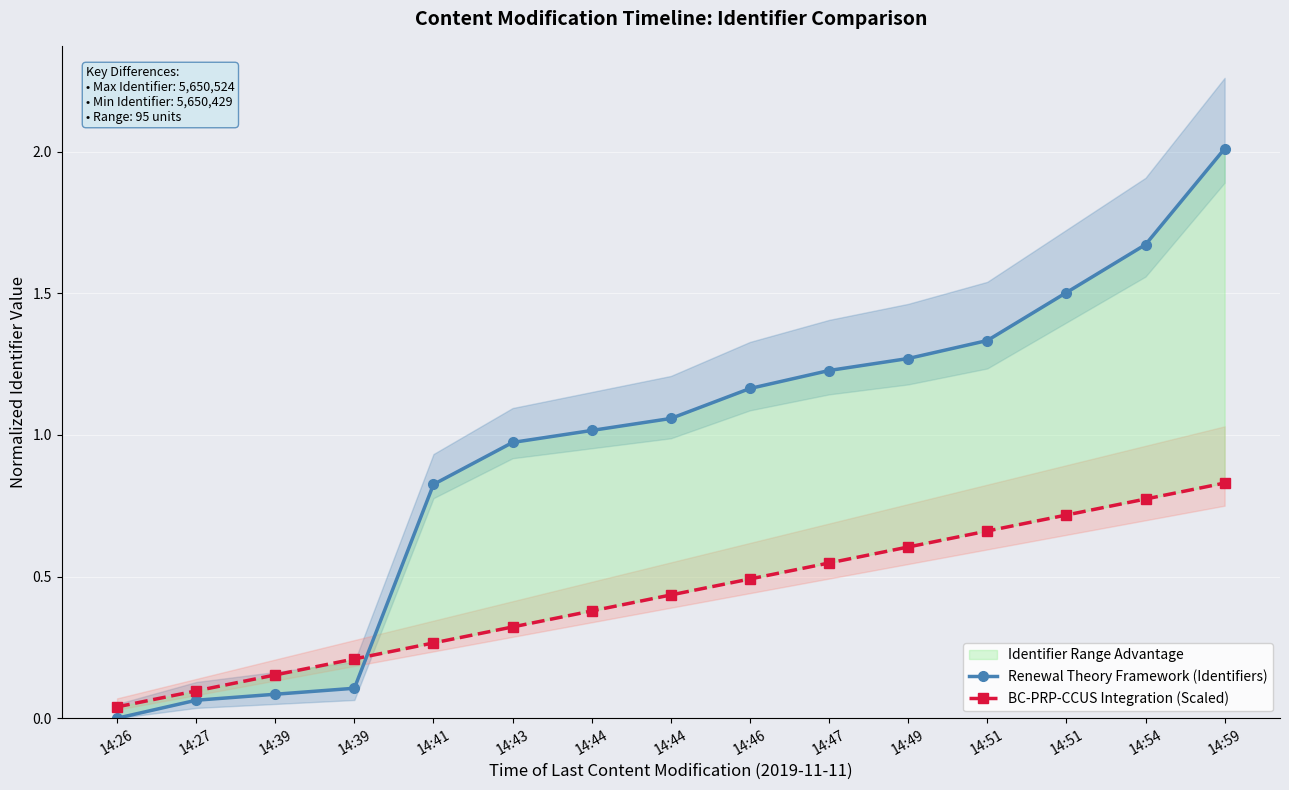

What is the value of the BC-PRP-CCUS Integration (Scaled) point at the 9th from the left?

0.5